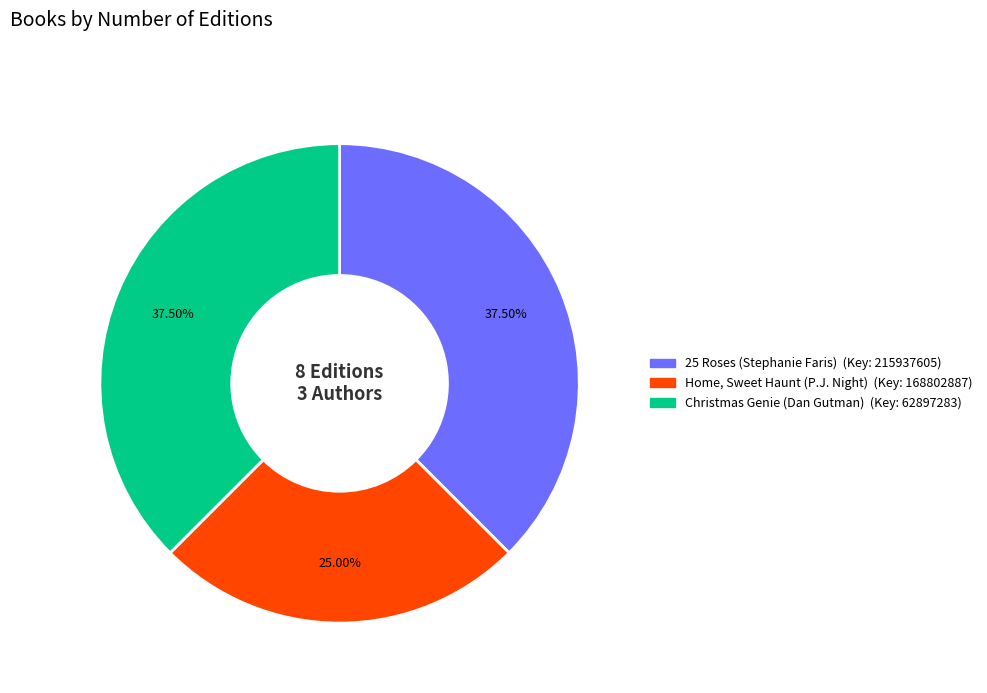

To the nearest percent, what portion does Home, Sweet Haunt (P.J. Night) represent?

25%